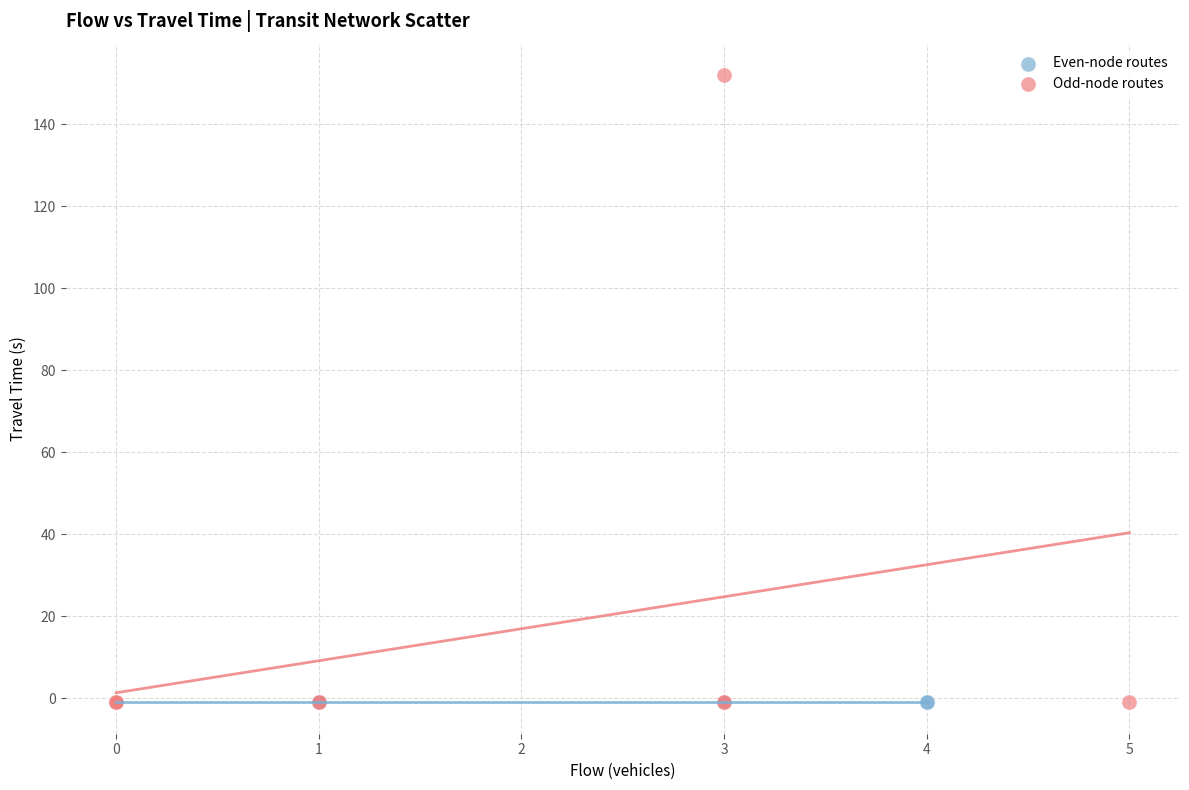

Which series contains the highest Y value?

Odd-node routes